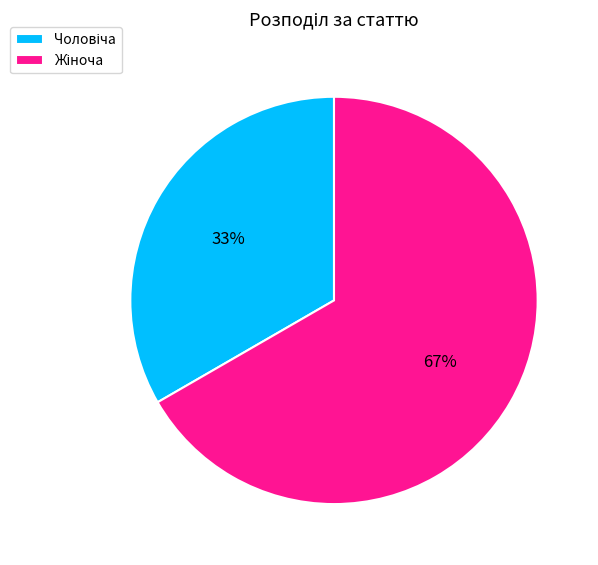

Is there any slice that represents more than half of the pie?

Yes